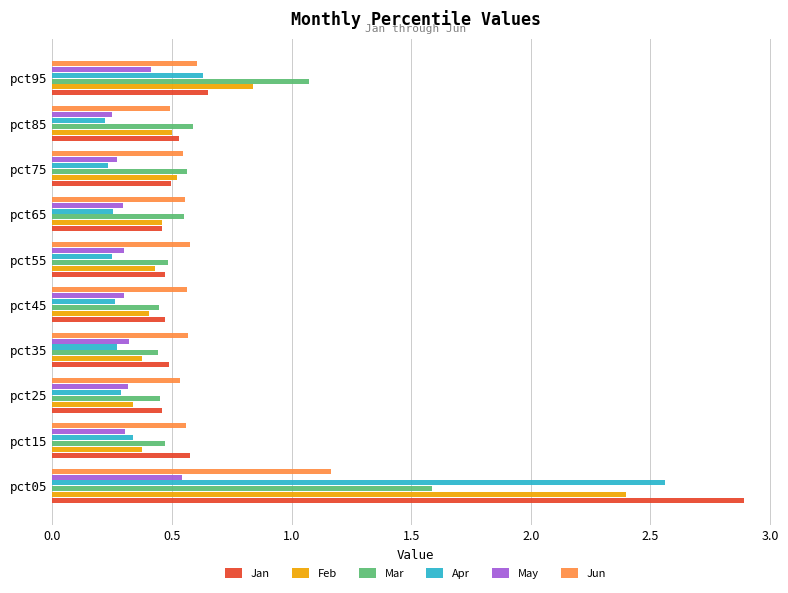

At pct05, list the series in order from largest to smallest.

Jan, Apr, Feb, Mar, Jun, May